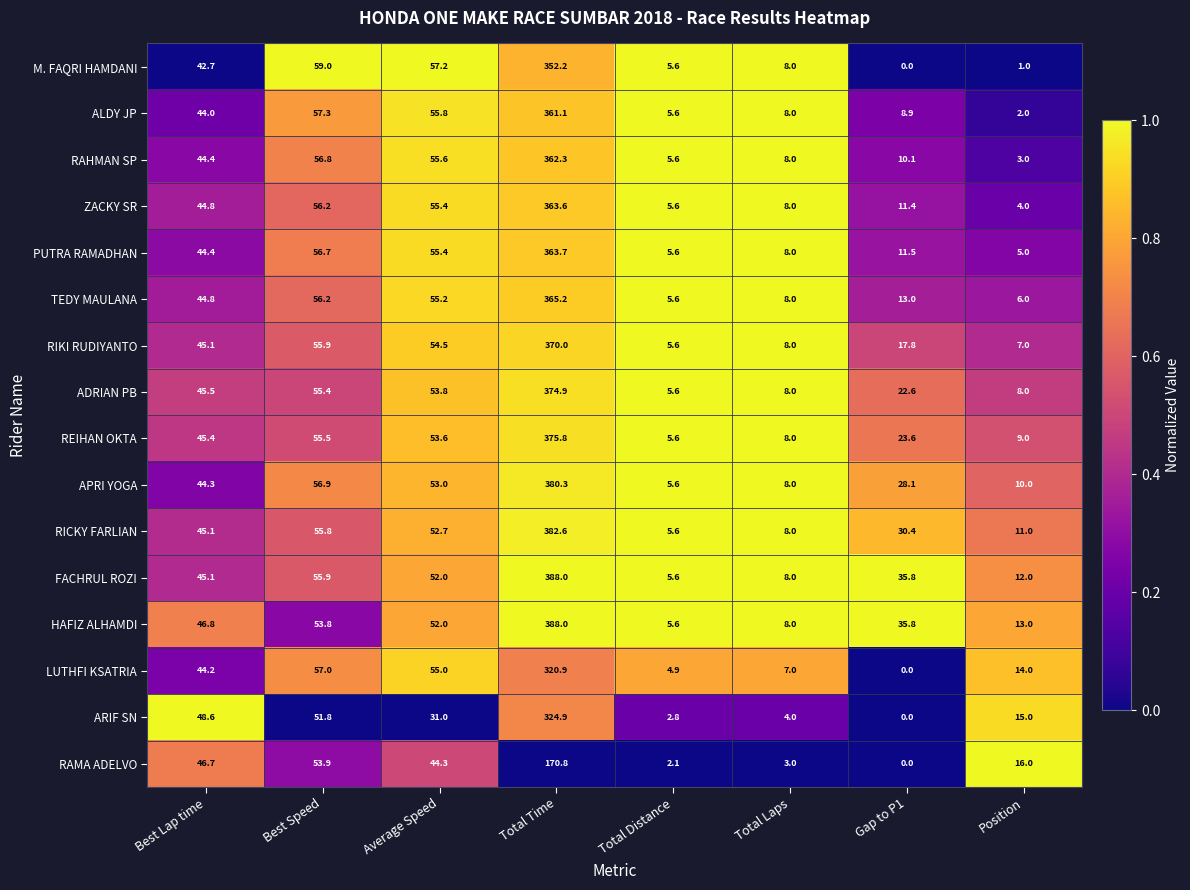

What is the total value across all series at Average Speed?

836.5